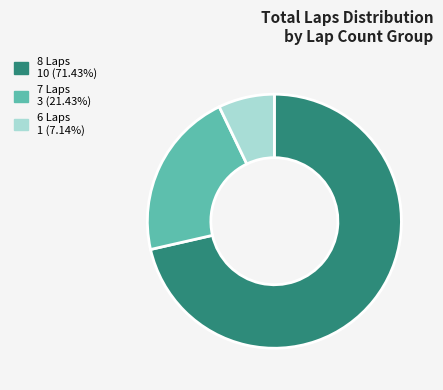

How many segments does this pie chart have?

3